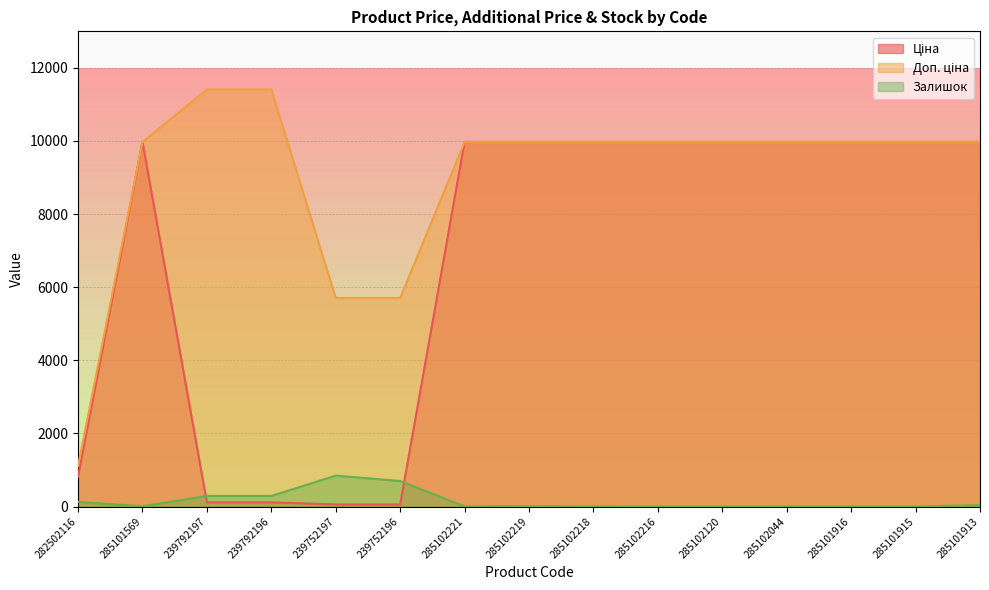

What position from the left is 285101913?

15